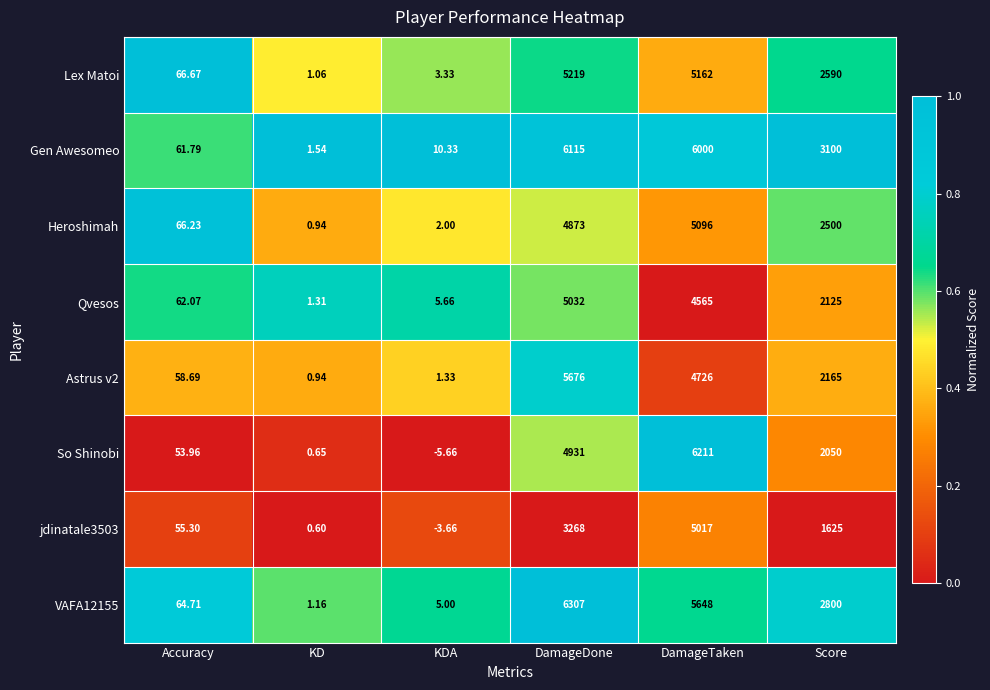

At which category is the sum across all series the highest?

DamageTaken